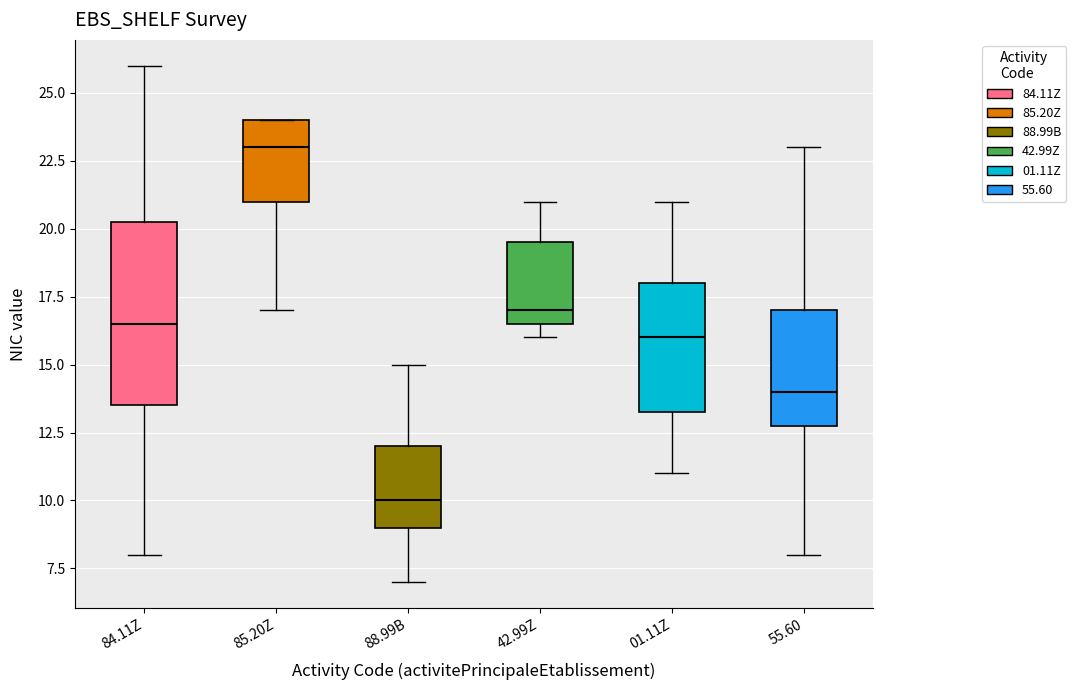

Where does the lower whisker of the box for 85.20Z end on the y-axis? The values are not printed on the chart, so give them approximately, as read against the axis.

17.0